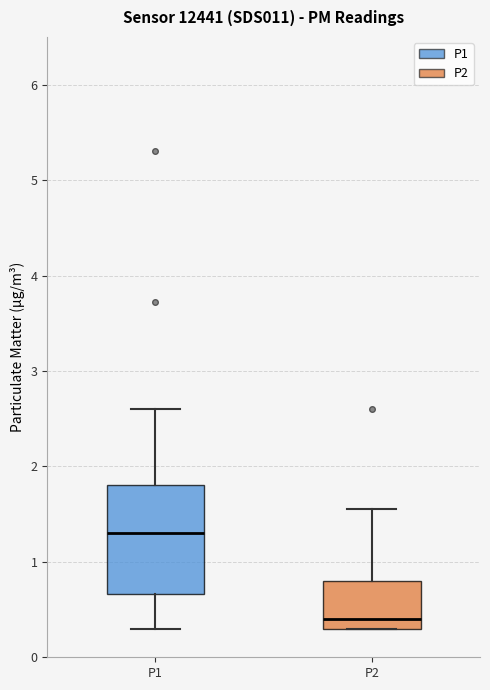

Reading left to right, transcribe this box plot: for each box, give where its median line is, the range the box spans, and where its two whiskers end, as read against the y-axis. The values are not printed on the chart, so give them approximately, as read against the axis.

P1: median 1.3, box 0.7 to 1.8, whiskers 0.3 to 2.6
P2: median 0.4, box 0.3 to 0.8, whiskers 0.3 to 1.6